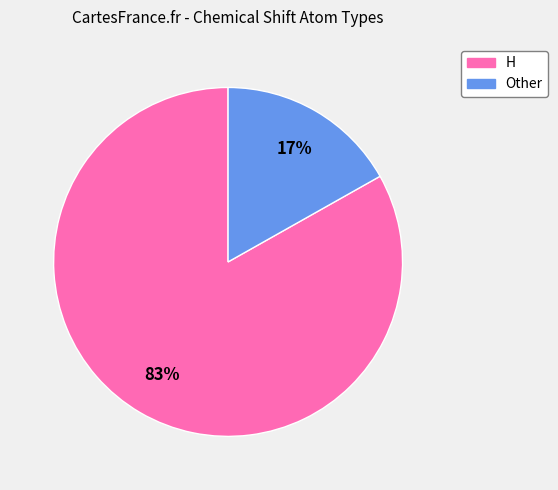

What is the ratio of the value at H to the value at Other?

4.9